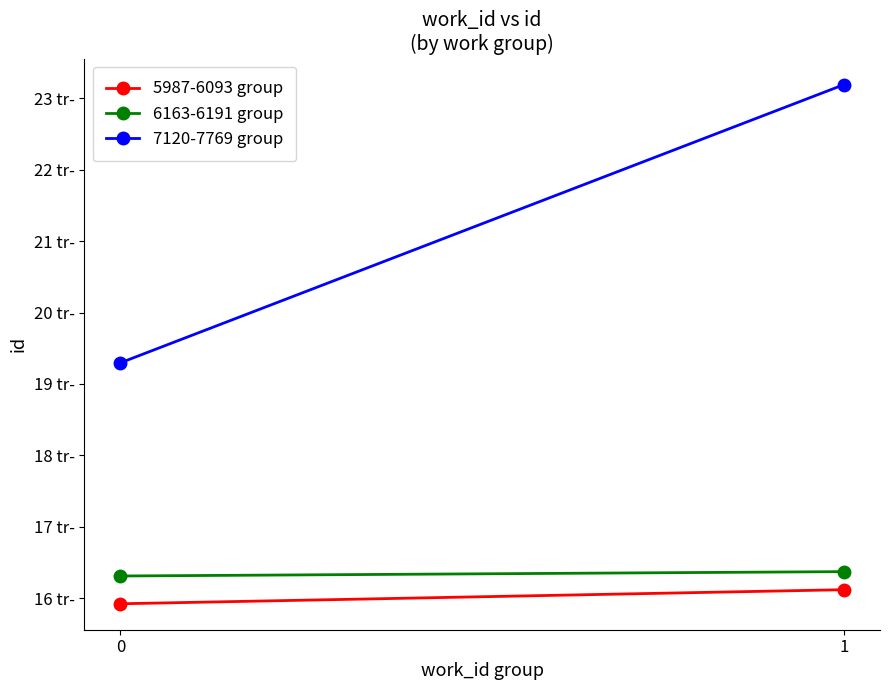

At 0, list the series in order from smallest to largest.

5987-6093 group, 6163-6191 group, 7120-7769 group